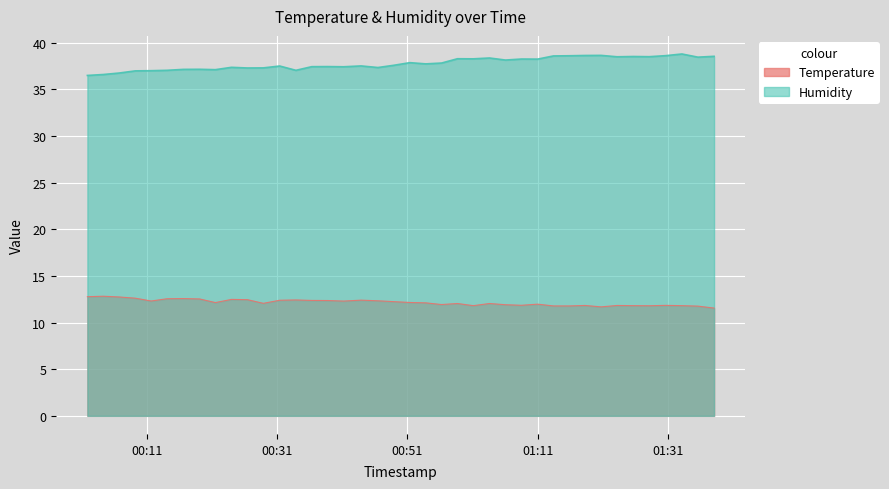

Rank the series at 2023-02-19T00:53:49 from highest to lowest value.

Humidity, Temperature